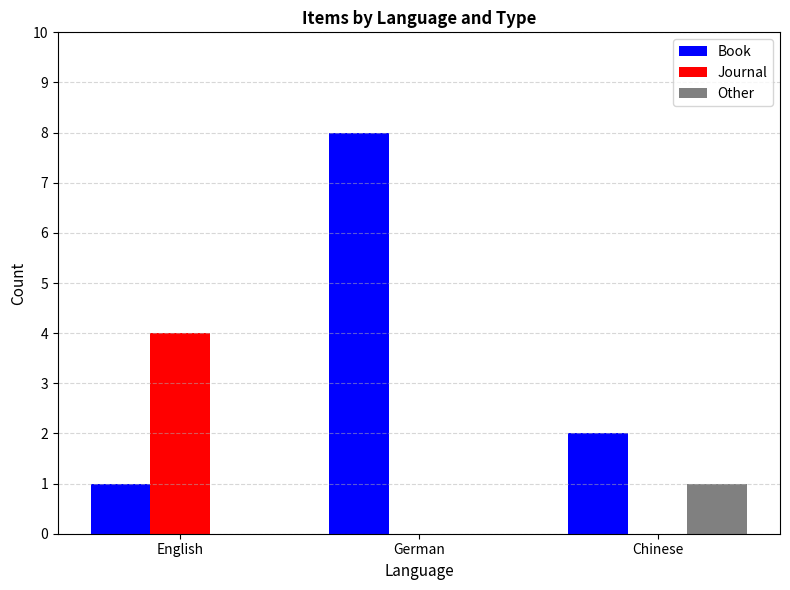

Between English and German, which series saw the biggest shift?

Book